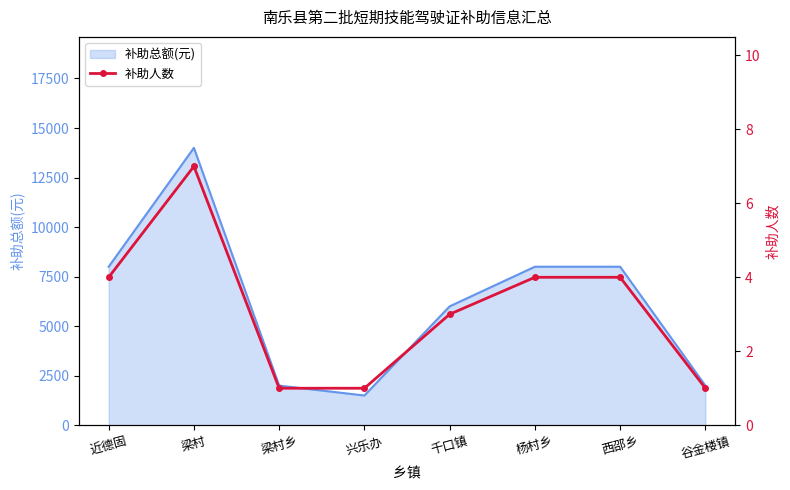

What is the ratio of the value at 近德固 to the value at 西邵乡?

1.0